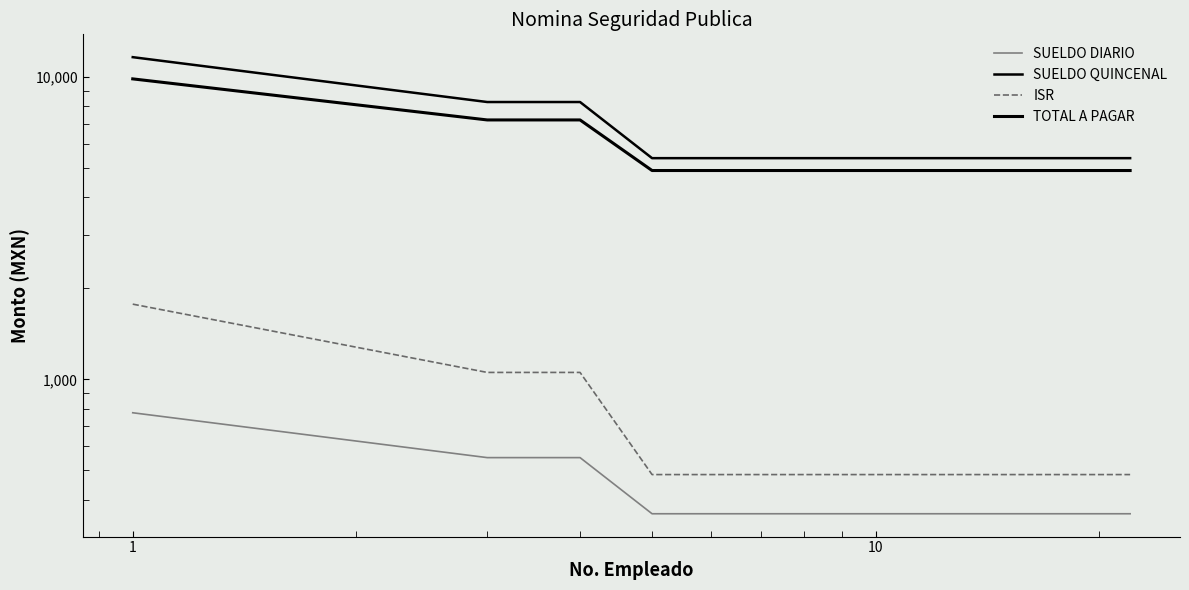

What is the value of the ISR point at the 10th from the left?

484.1